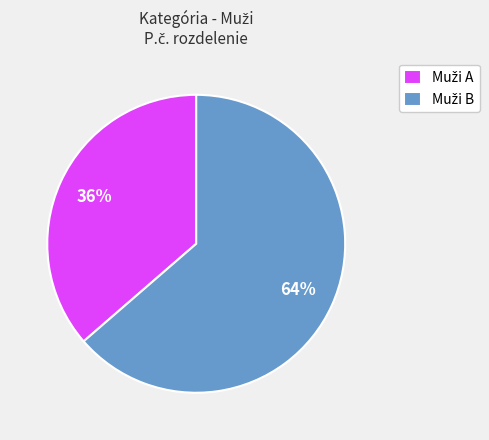

Is there a majority slice in this chart?

Yes